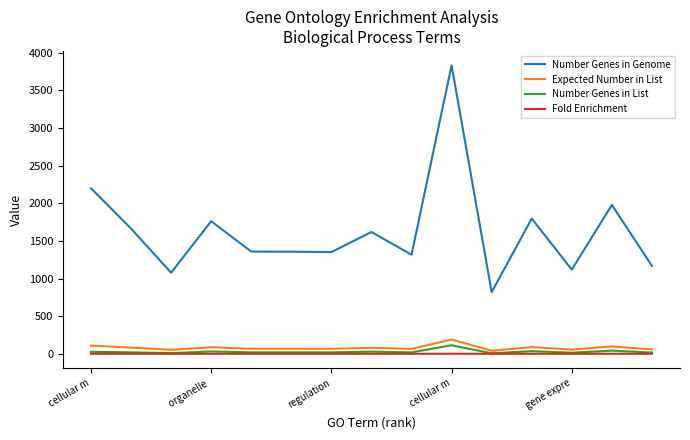

Which series has the largest range (max minus min)?

Number Genes in Genome